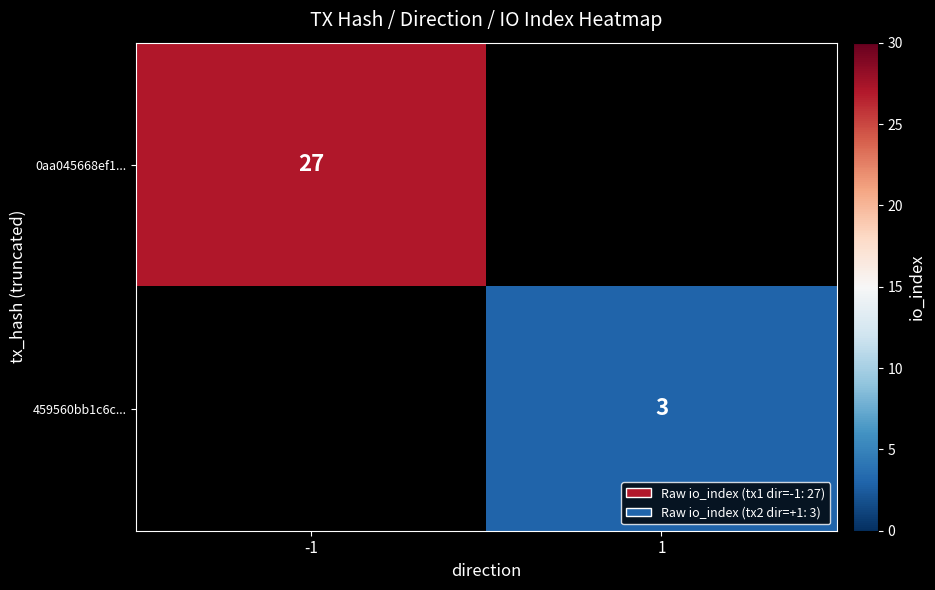

How many distinct data groups are displayed?

2